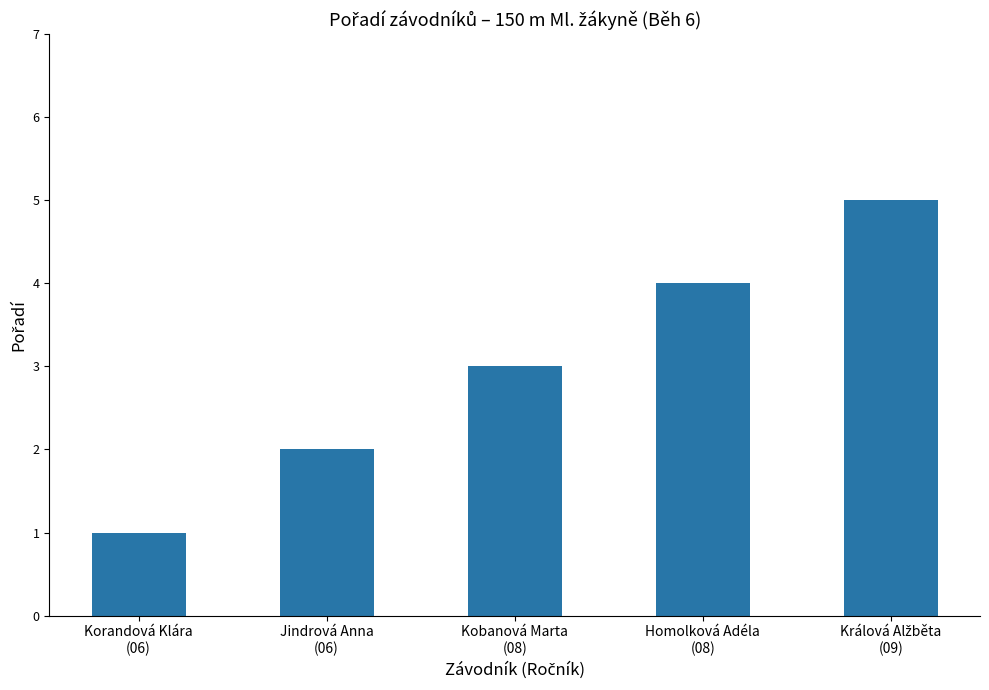

How many values are between 2 and 4?

3